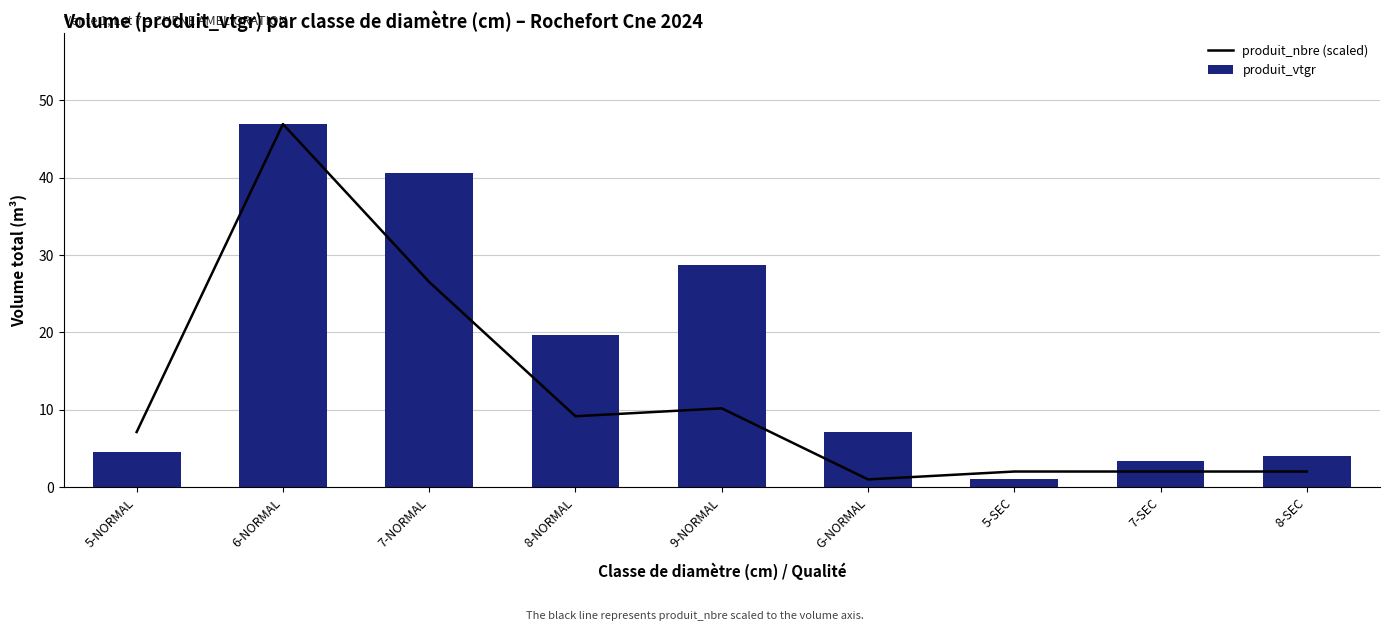

Which has a higher value, 6-NORMAL or 7-SEC?

6-NORMAL